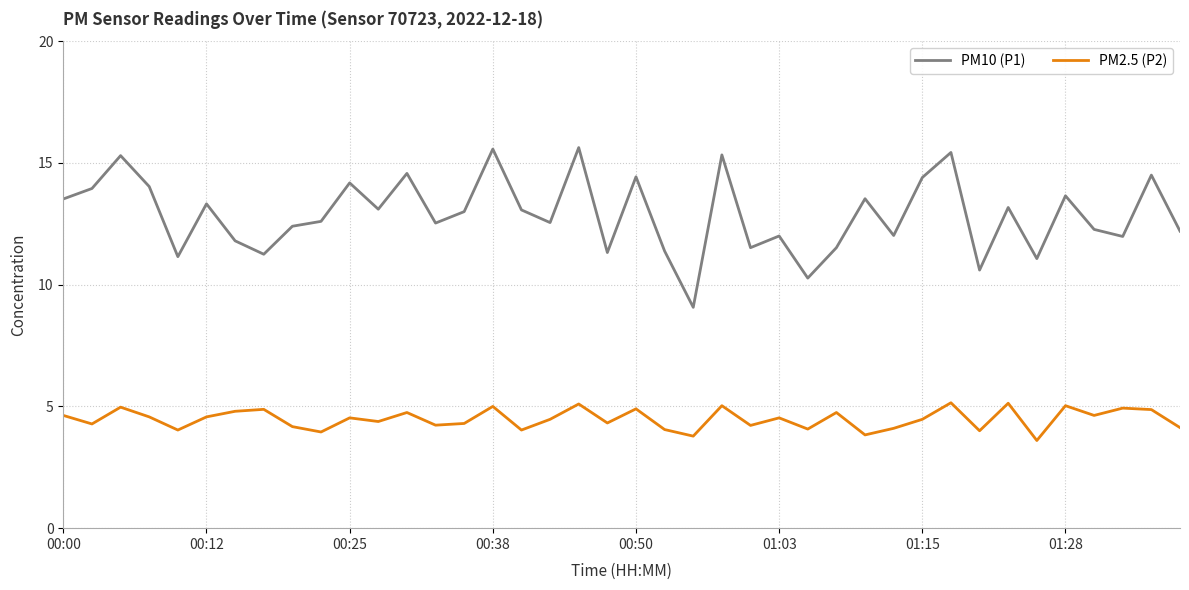

List the series in order of their peak value, lowest first.

PM2.5 (P2), PM10 (P1)